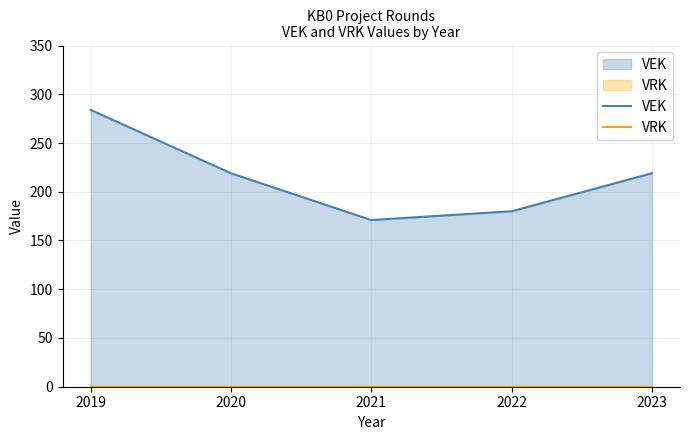

Reading left to right, extract all data points from this chart.

284	219	171	180	219